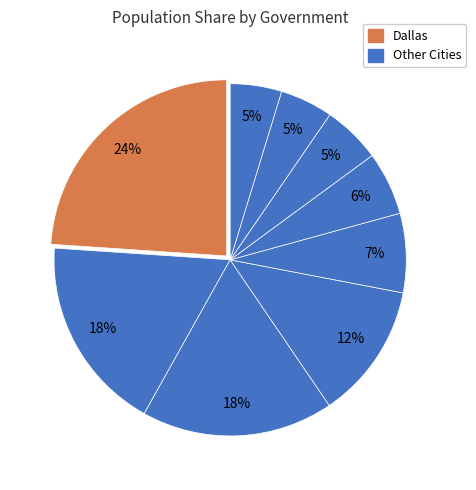

Rank the categories by value from highest to lowest.

Dallas, Austin, Fort Worth, El Paso, Arlington, Corpus Christi, Plano, Lubbock, Laredo